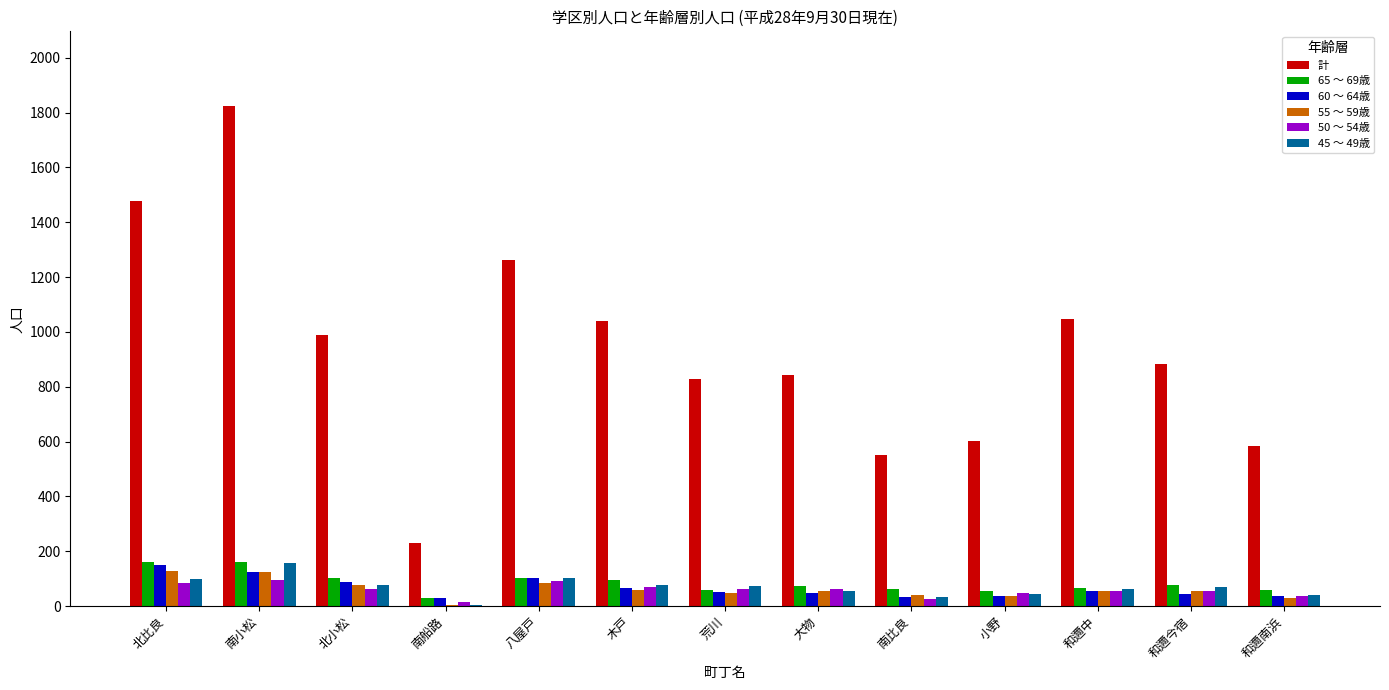

Count the number of data series in this chart.

6